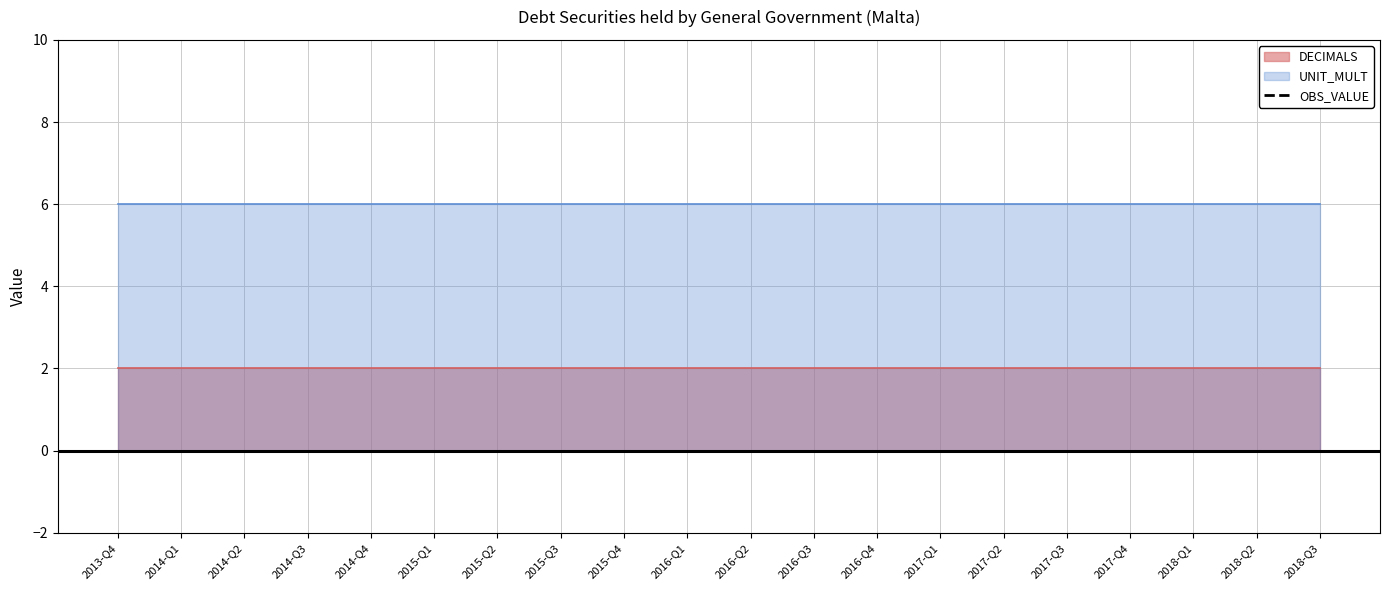

What is the difference between the highest and lowest values at 2015-Q1?

6